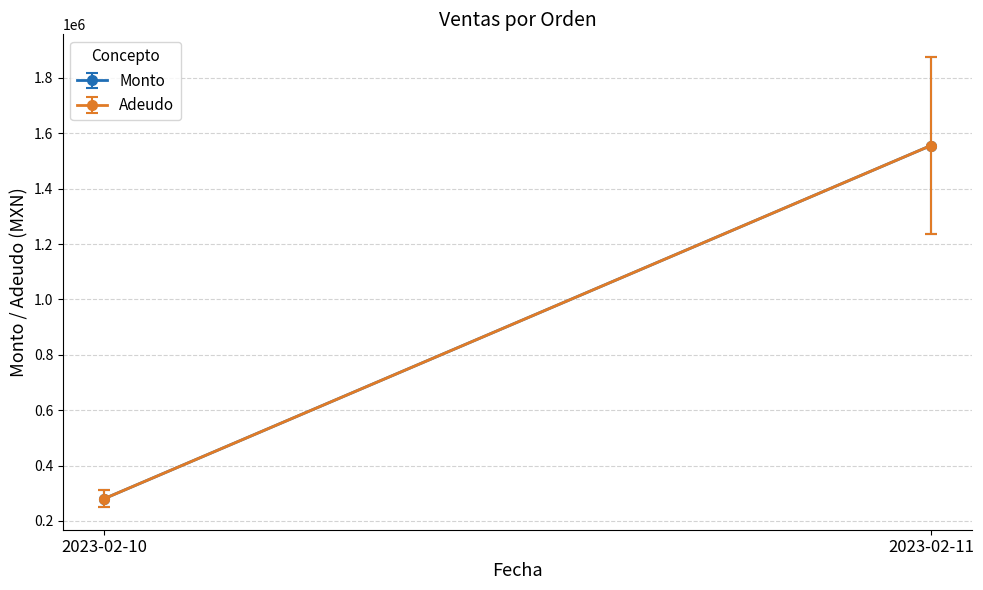

How many lines are shown in the chart?

2